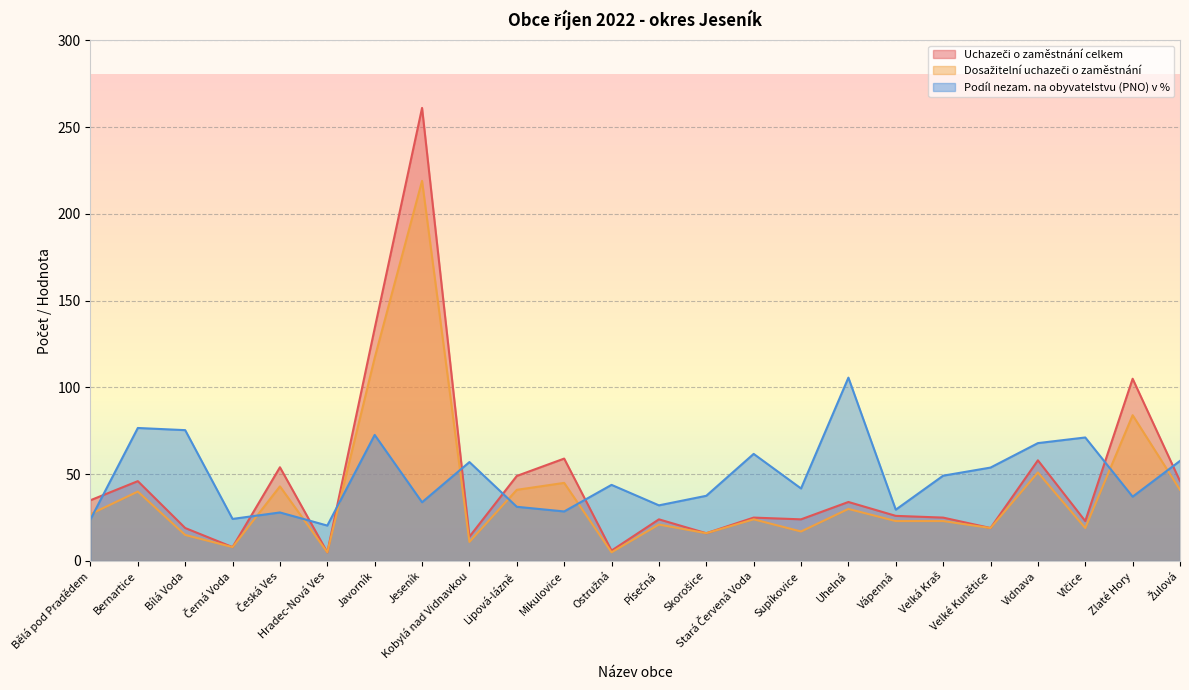

How many series are shown in this chart?

3